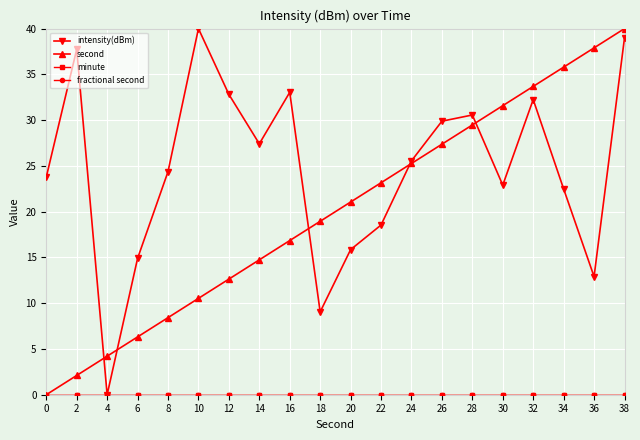

Does the chart have visible grid lines?

Yes